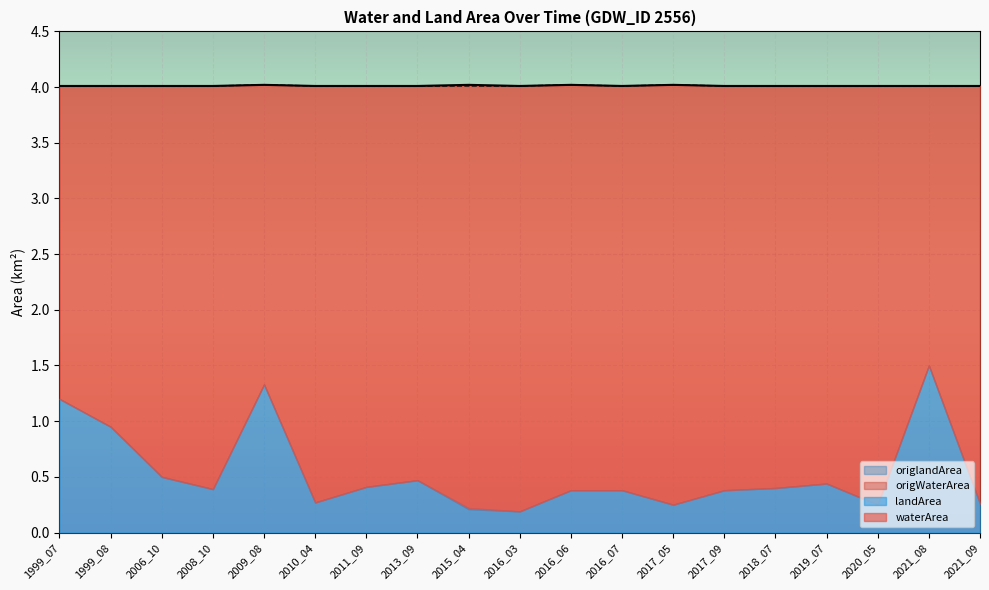

Is the value of origWaterArea at 1999_07 greater than the value of origlandArea at 2021_09?

Yes